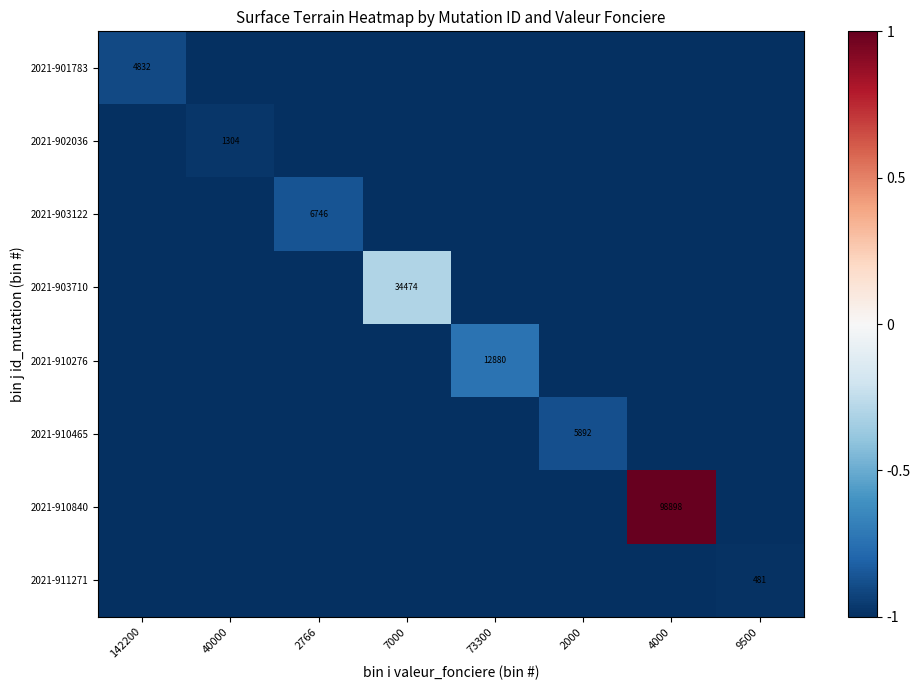

How many categories are shown in the chart?

8